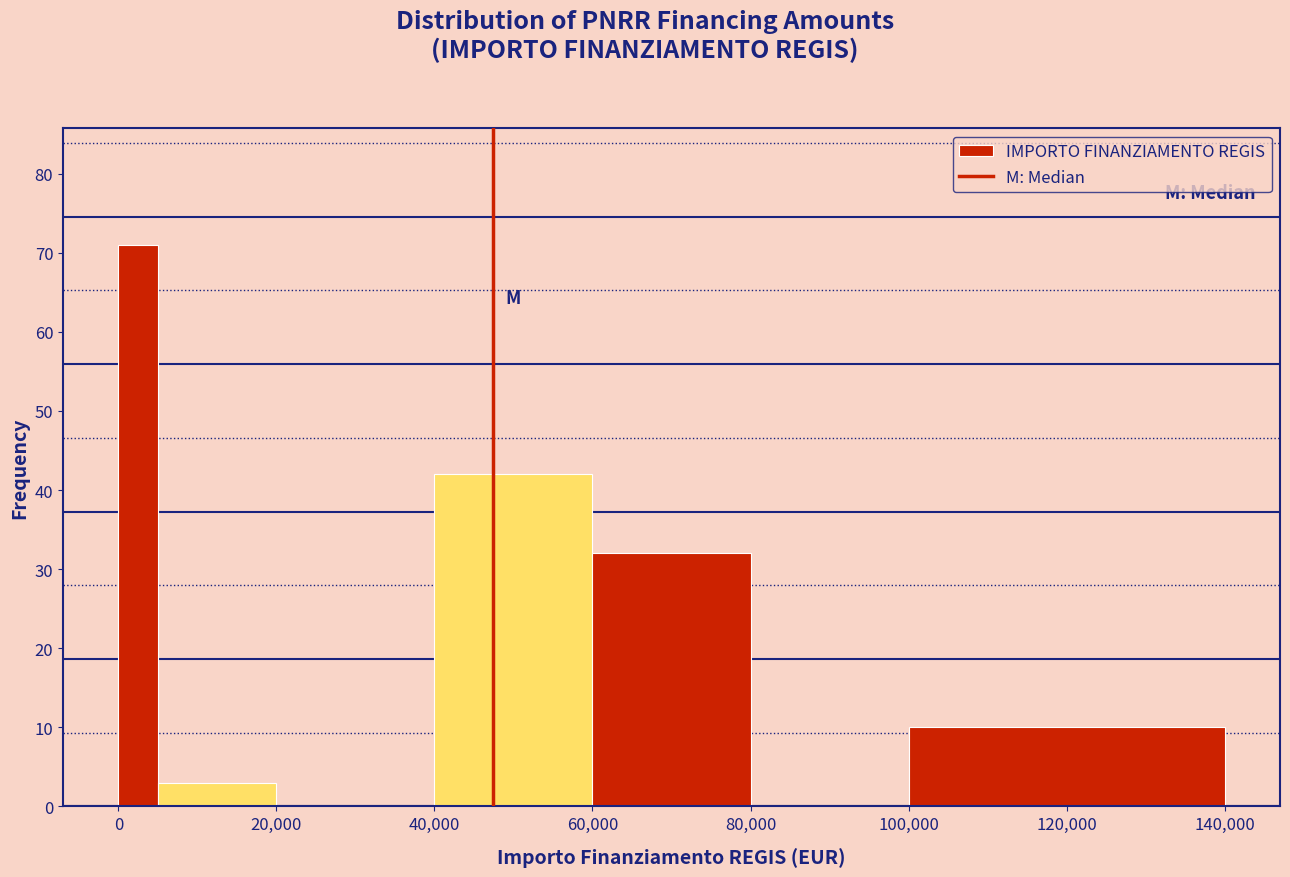

Around what value on the x-axis is the tallest bar? Give the approximate position of its centre, as read against the axis.

2000